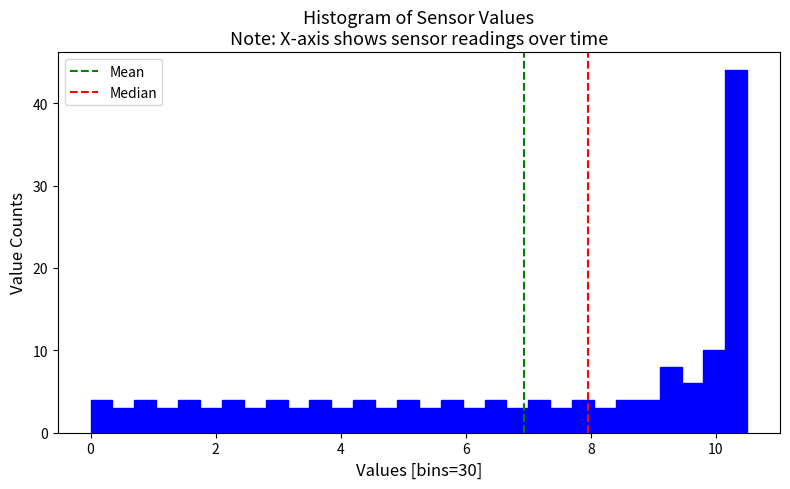

Read against the x-axis, roughly where is the centre of the tallest bar?

10.4